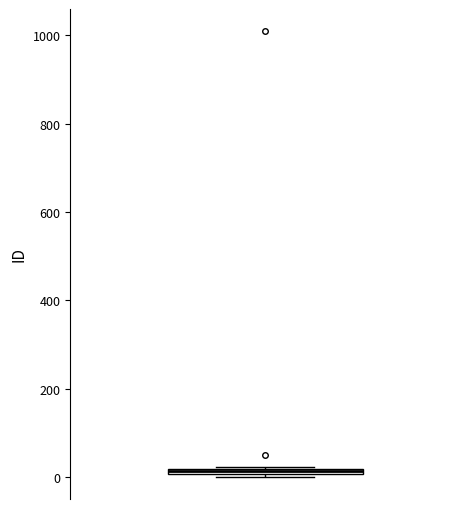

Where is the lower edge of the box on the y-axis? The values are not printed on the chart, so give them approximately, as read against the axis.

0